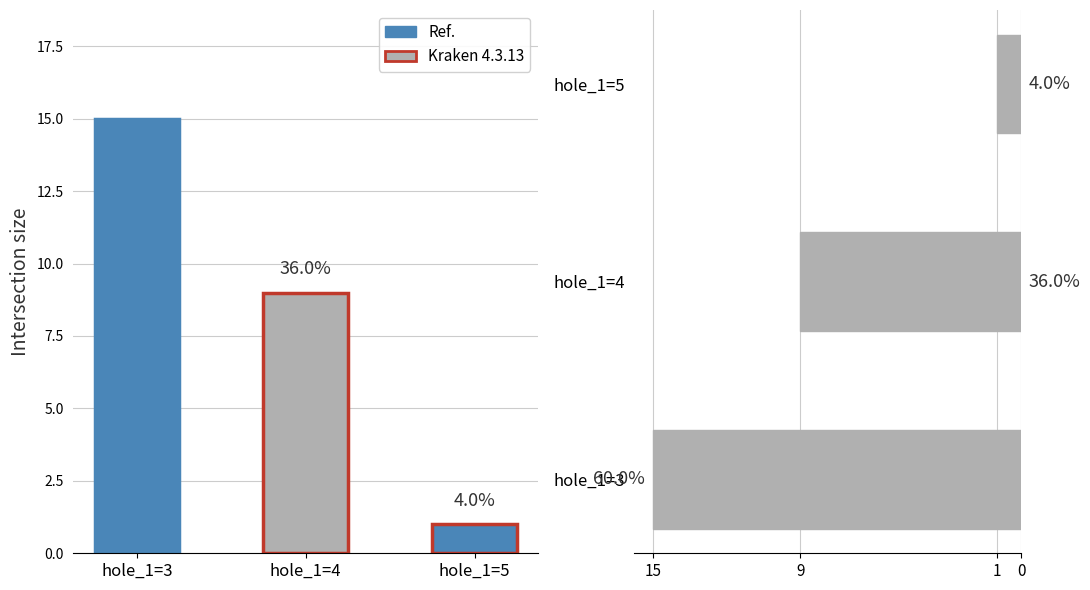

At which label is Count (horizontal) closest to -8?

hole_1=4